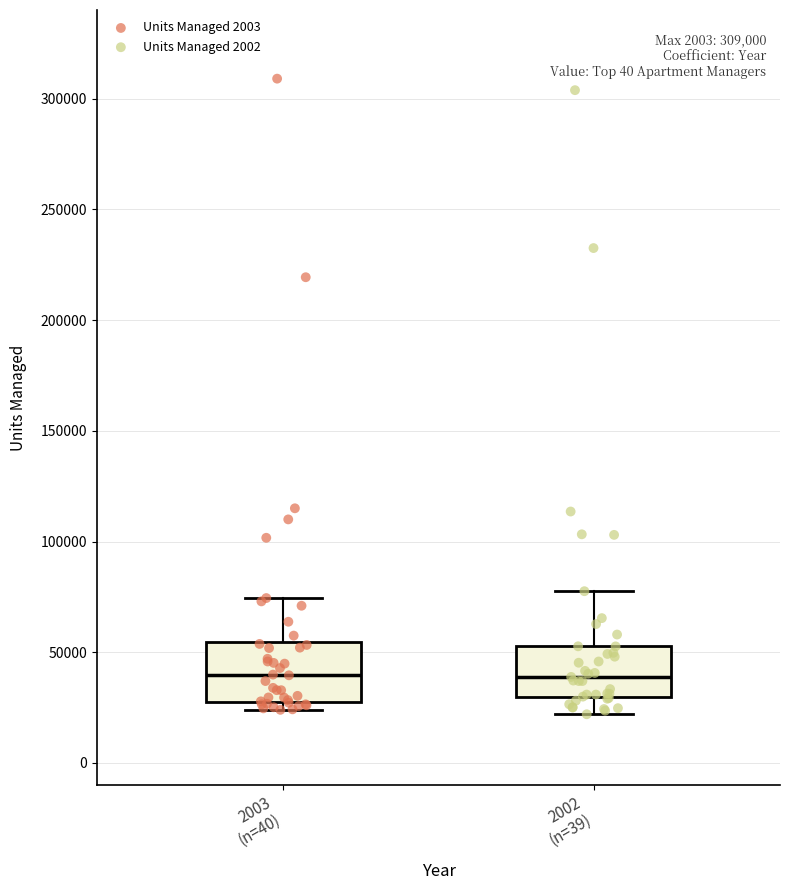

Reading left to right, read every box against the y-axis: the position of its median line, the range the box covers, and the ends of its whiskers. The values are not printed on the chart, so give them approximately, as read against the axis.

2003 (n=40): median 40000, box 30000 to 55000, whiskers 25000 to 75000
2002 (n=39): median 40000, box 30000 to 55000, whiskers 20000 to 80000